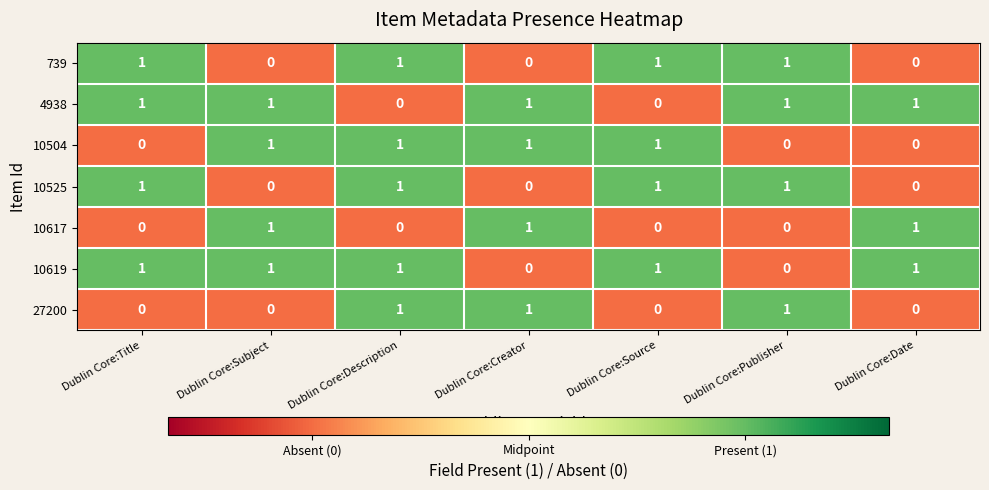

How many values in 10617 are above zero?

3